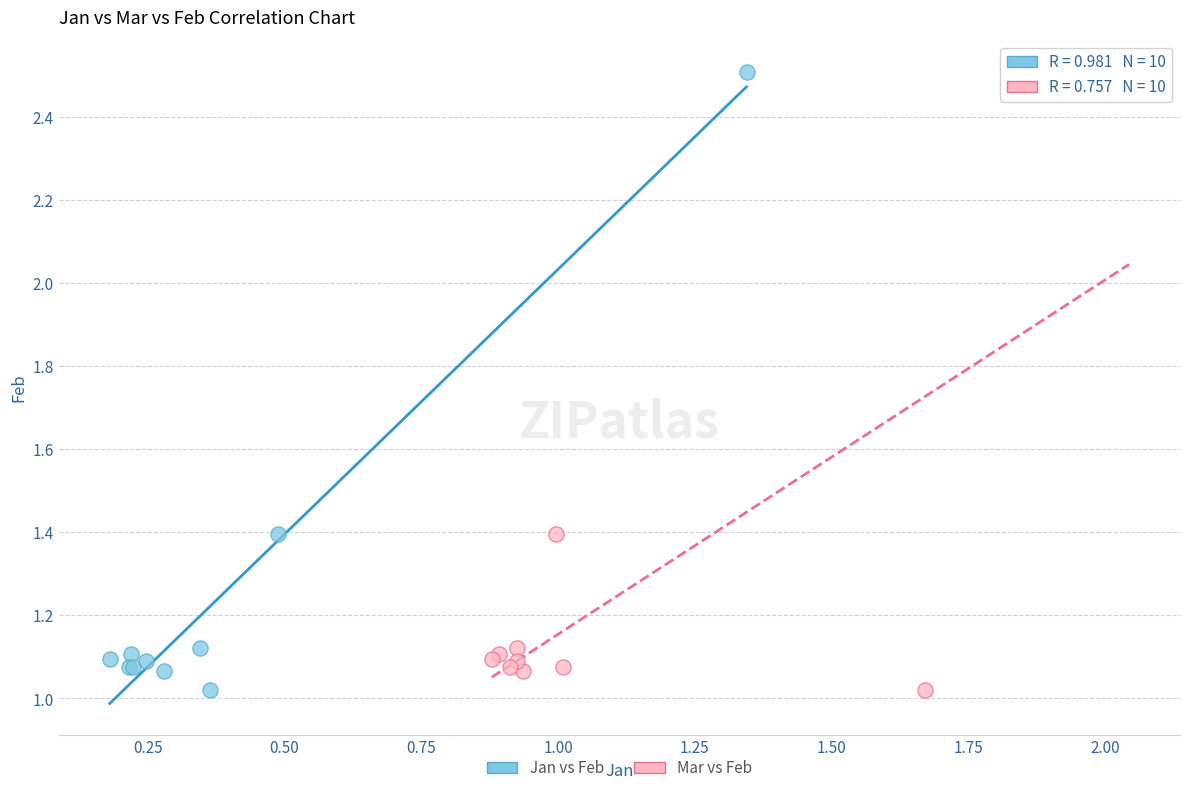

What are all the series names shown in the legend?

Jan vs Feb, Mar vs Feb